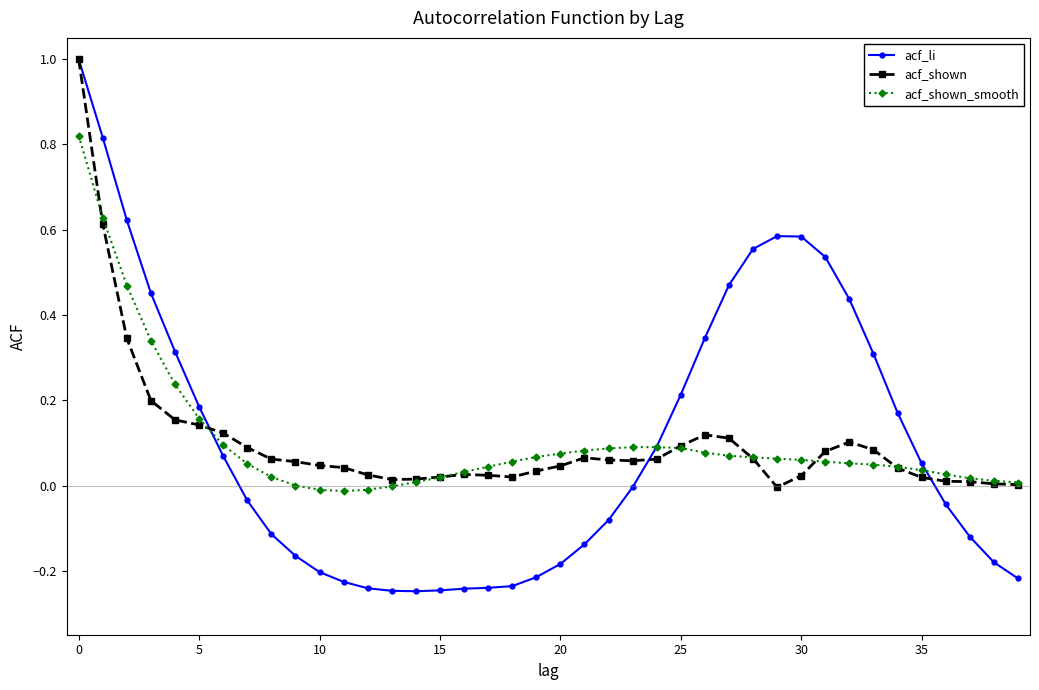

What is the greatest value displayed?

1.0